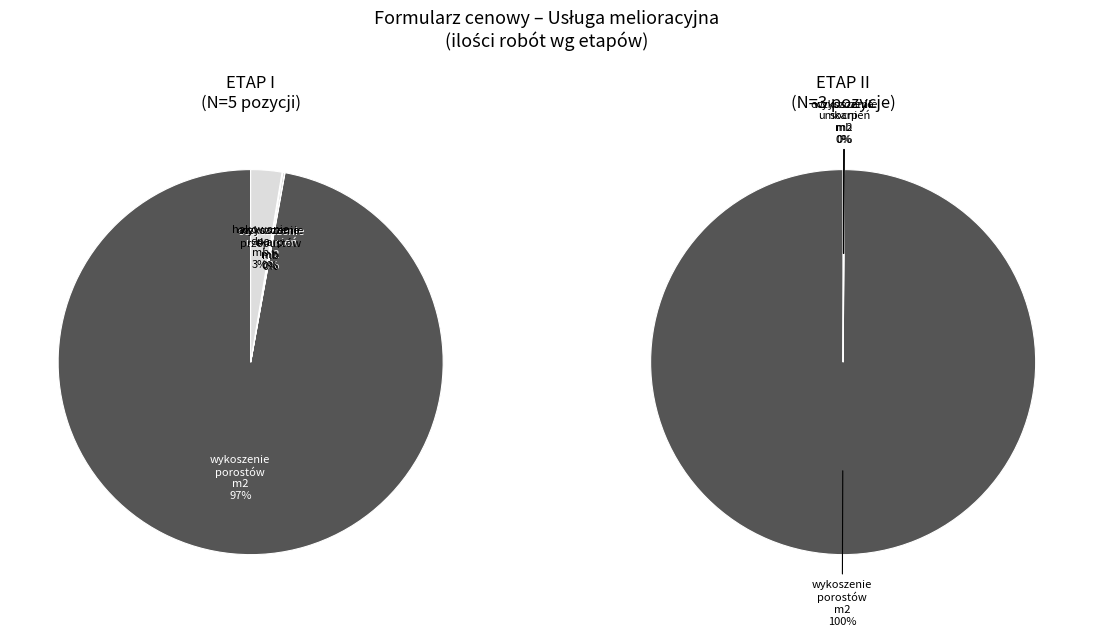

Is it true that wykoszenie skarp (mb) is 1% of the pie?

False